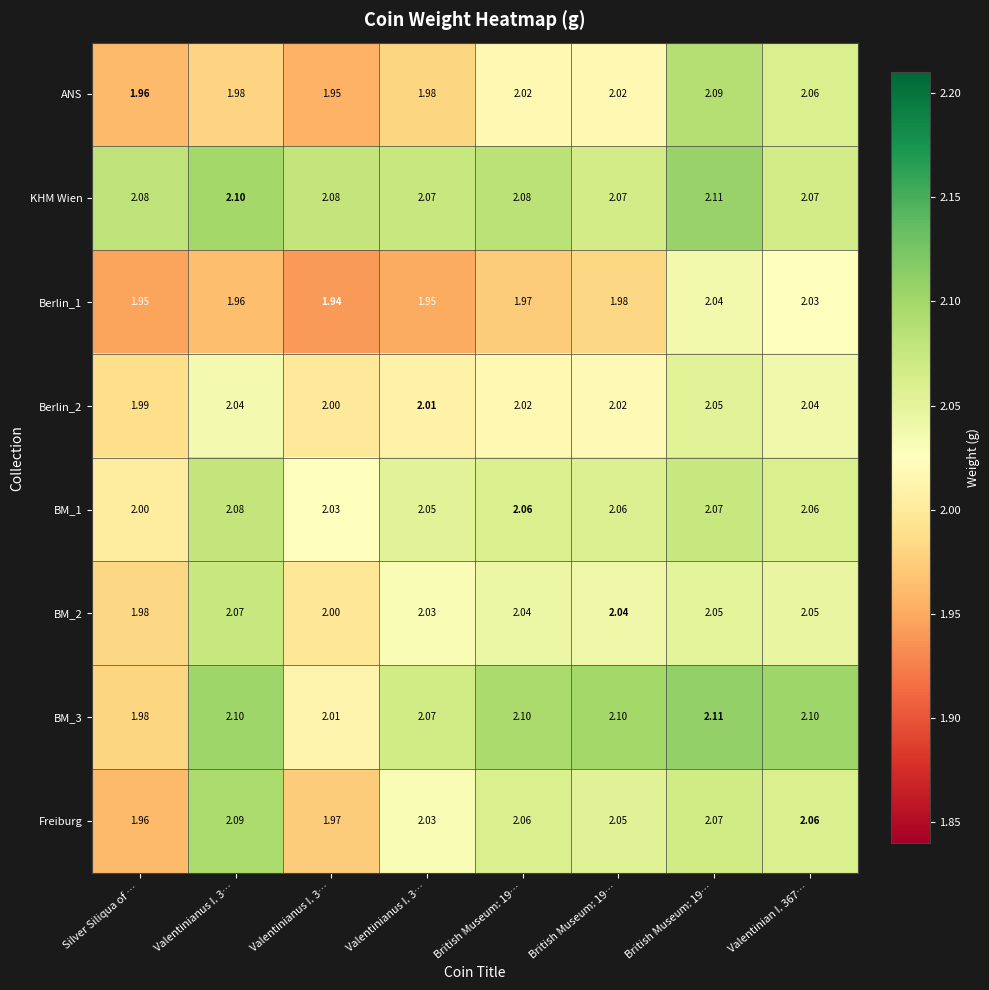

How many values in the Freiburg series exceed 2?

6